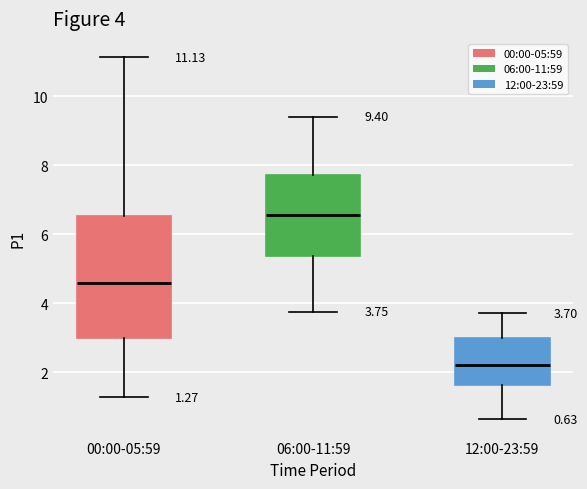

Comparing the boxes themselves (not the whiskers), which one is the tallest?

00:00-05:59